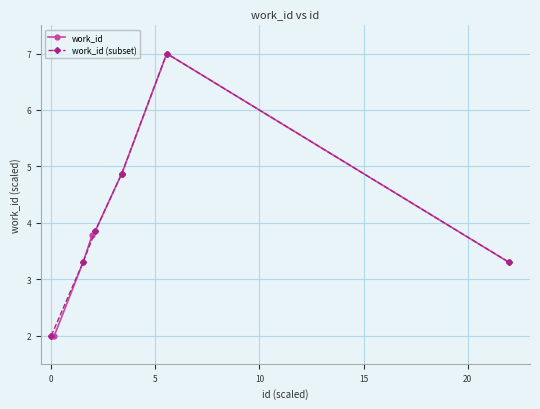

Reading right to left, list all the values displayed in this chart.

3.3	7.0	4.9	4.9	4.9	3.9	3.8	3.3	2.0	2.0